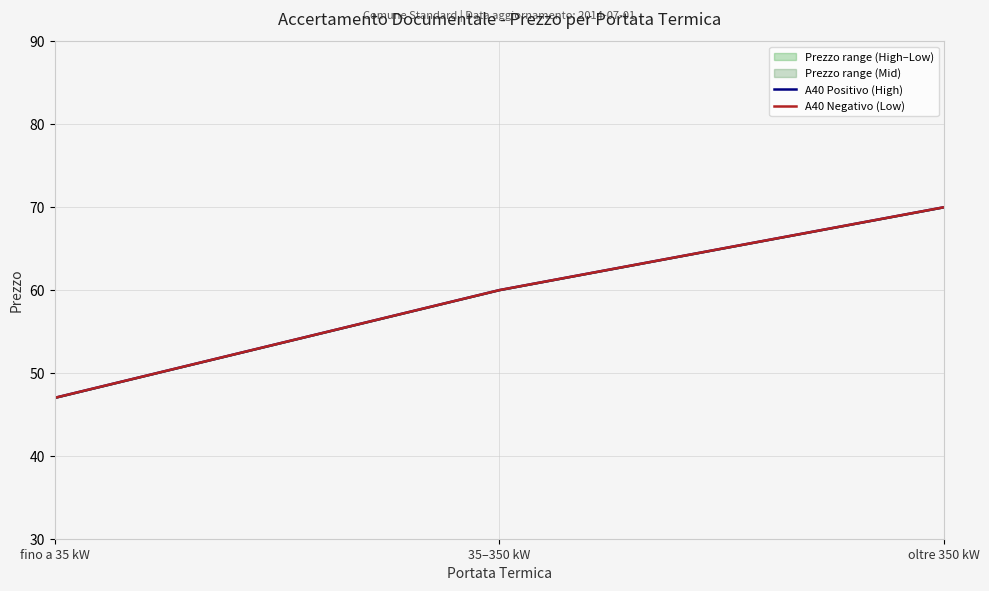

Is the value of A40 Negativo (Low) at fino a 35 kW greater than the value of A40 Positivo (High) at fino a 35 kW?

No